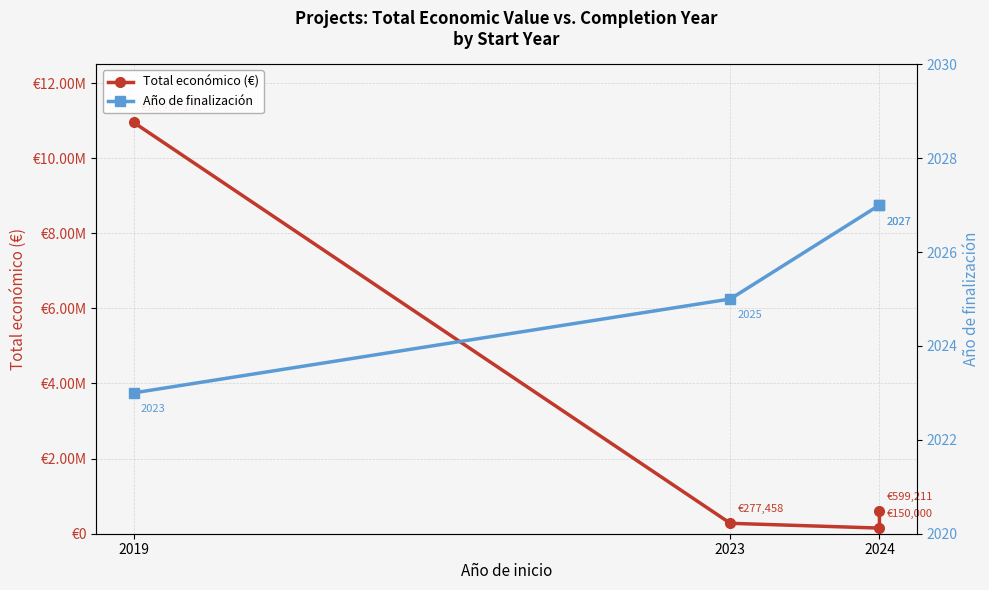

What is the sum of the Total económico (€) values at 2024 and 2023?

427458